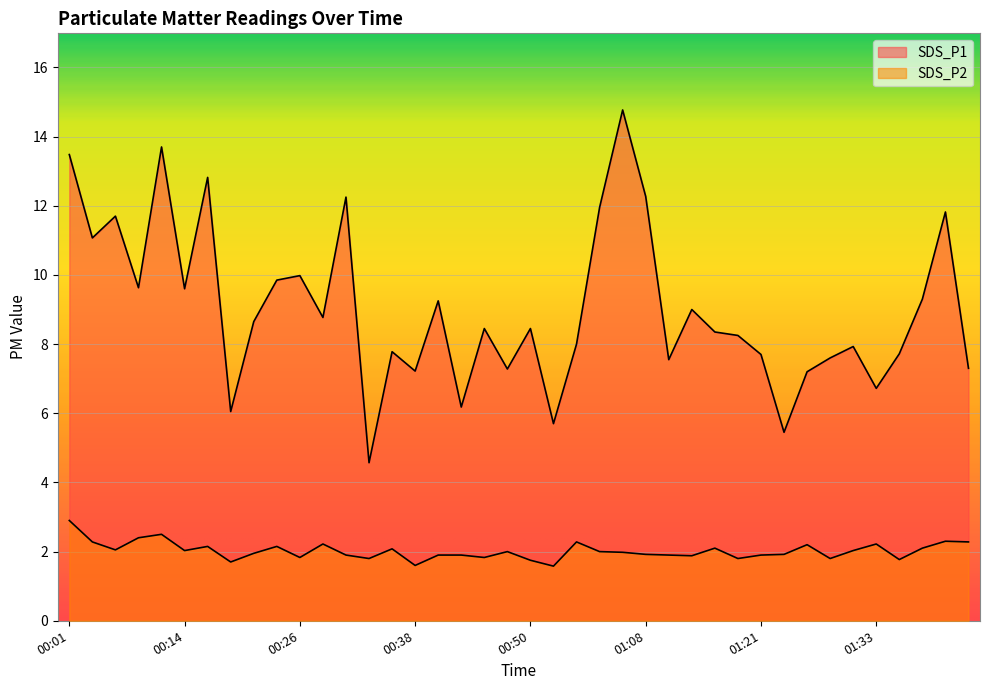

Which category has the highest value in the SDS_P2 series?

00:01